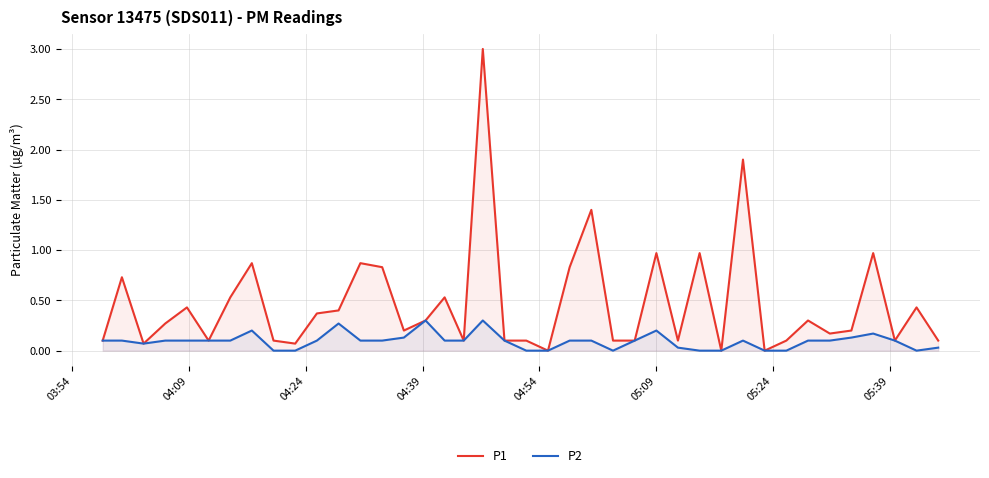

Which series has the largest total across all categories?

P1